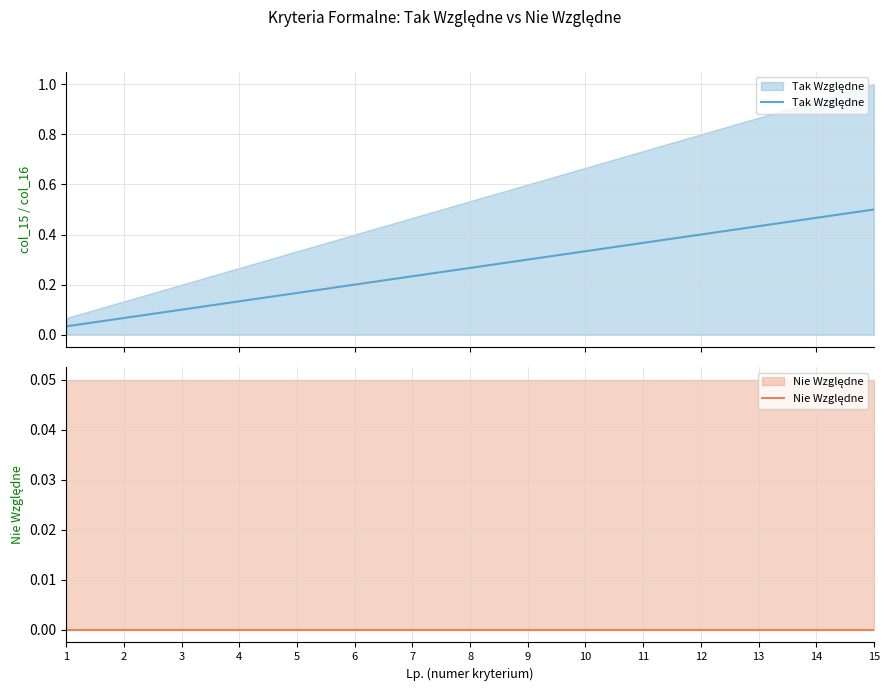

Does the chart display data point markers on the line(s)?

No